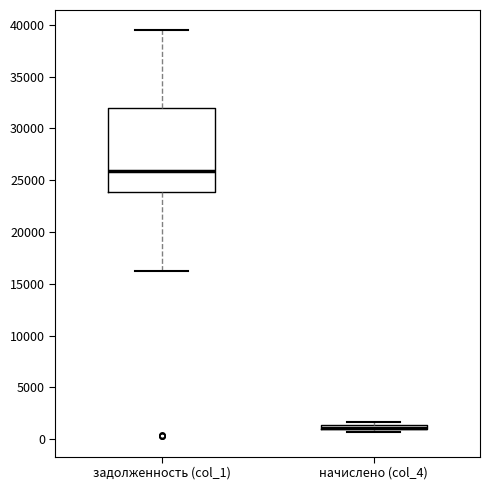

Where does the median line of the box for задолженность (col_1) sit on the y-axis? The values are not printed on the chart, so give them approximately, as read against the axis.

26000